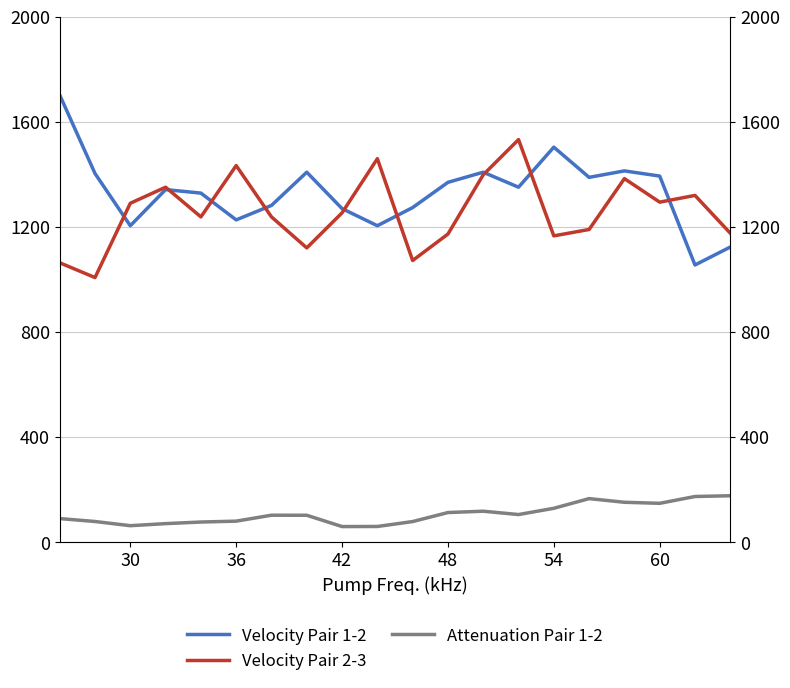

How many values in the Attenuation Pair 1-2 series exceed 103?

11